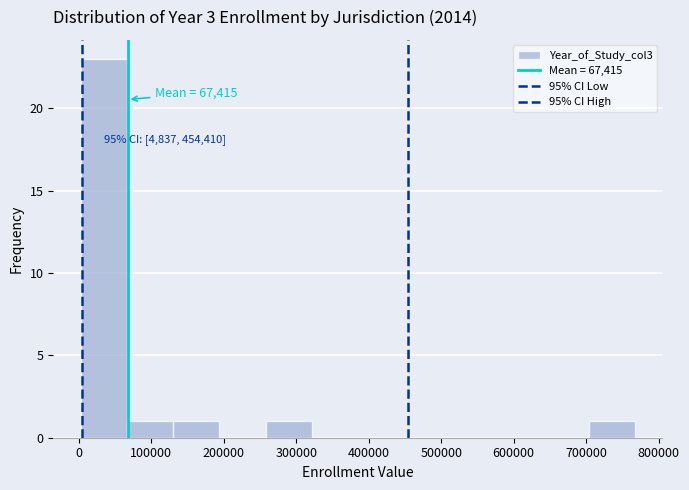

Which range on the x-axis has the tallest bar?

0 to 70000